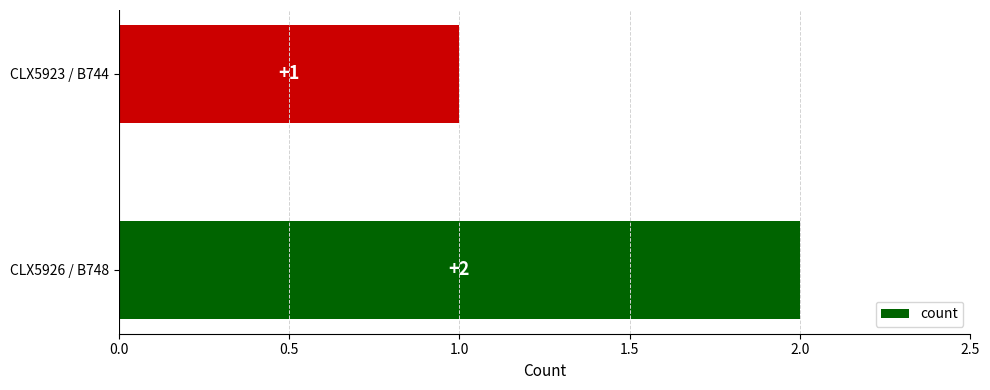

What is the sum of the values at CLX5923 / B744 and CLX5926 / B748?

3